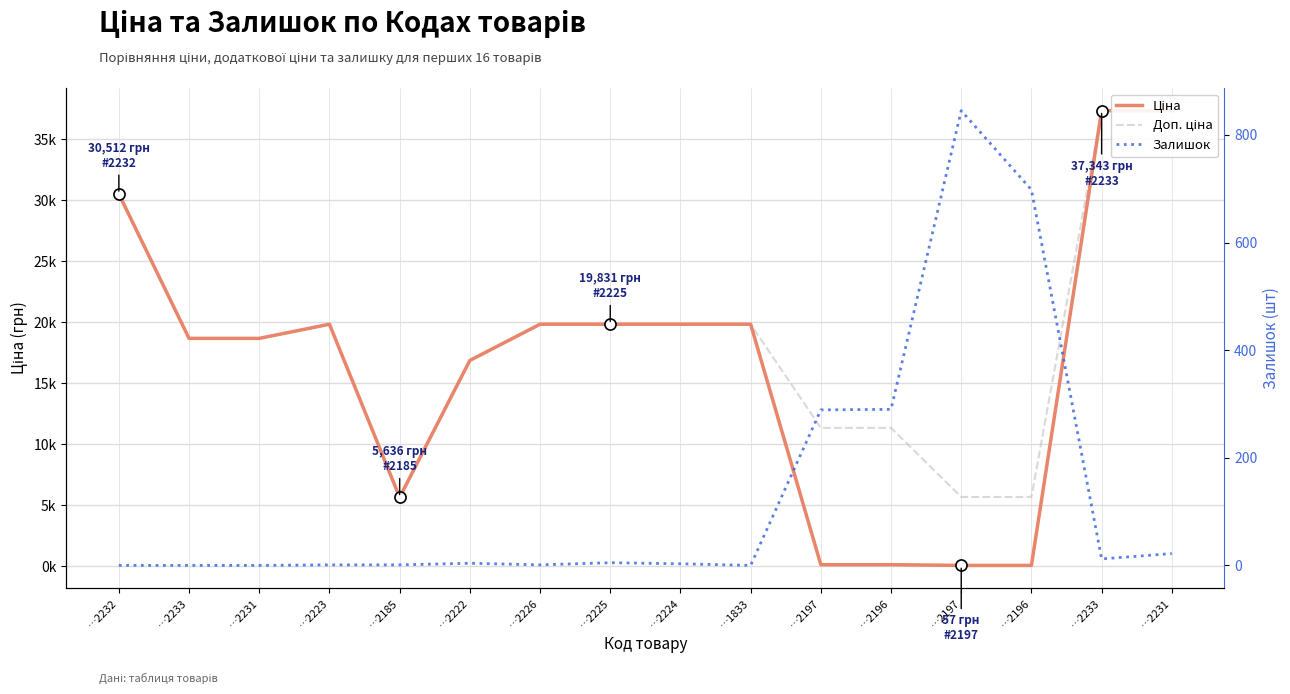

How many interior local valleys does the Залишок series have?

3